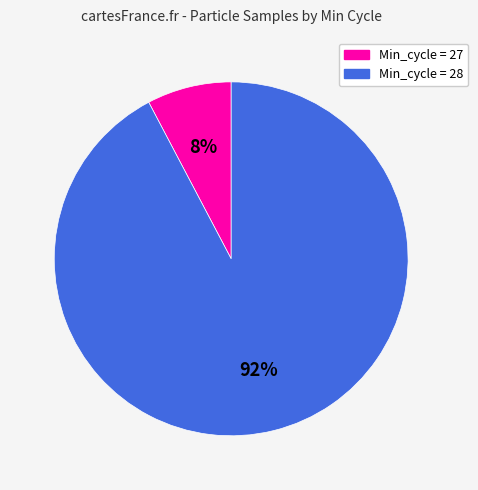

Does any single category account for the majority?

Yes